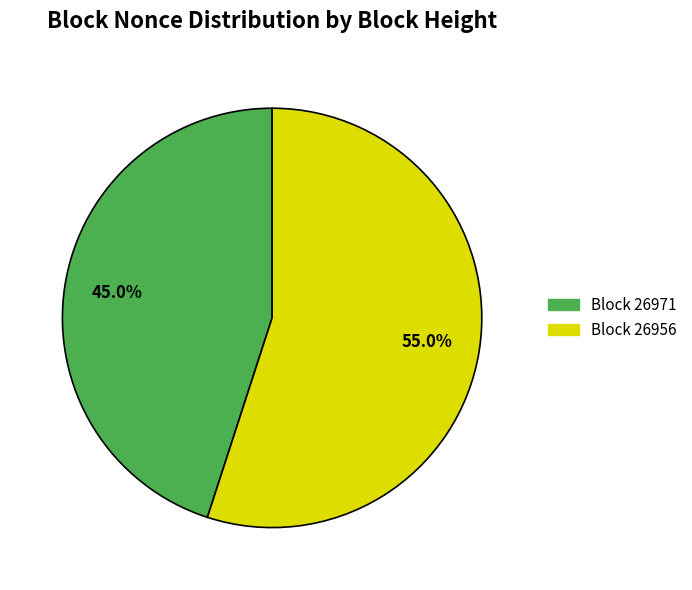

Does any single category account for the majority?

Yes